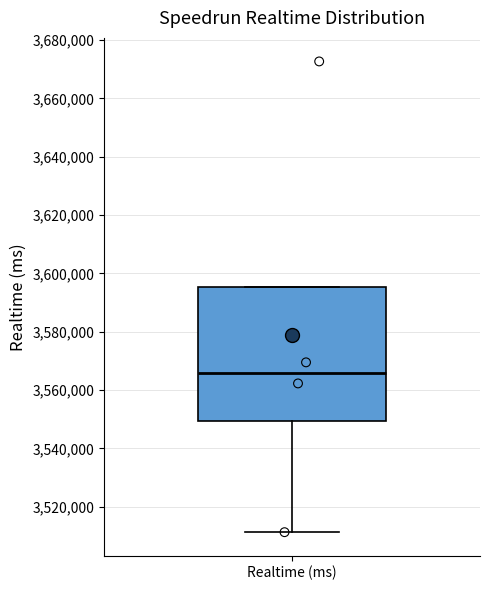

Where is the upper edge of the box for Realtime (ms) on the y-axis? The values are not printed on the chart, so give them approximately, as read against the axis.

3596000